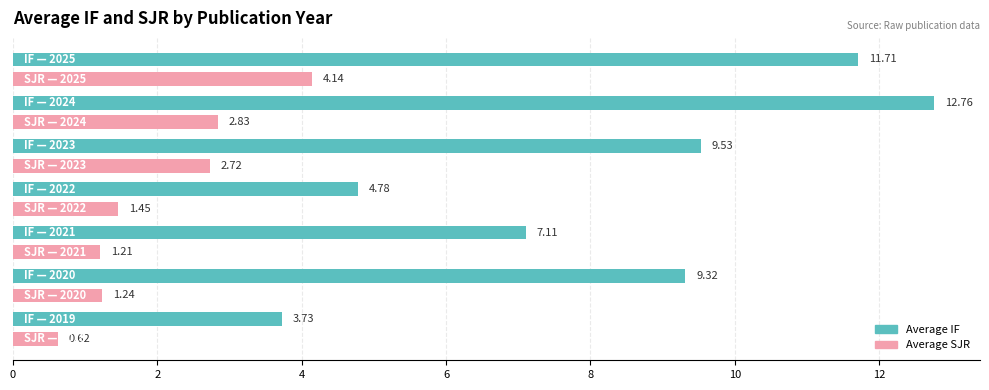

What is the sum of all Average SJR values?

14.2